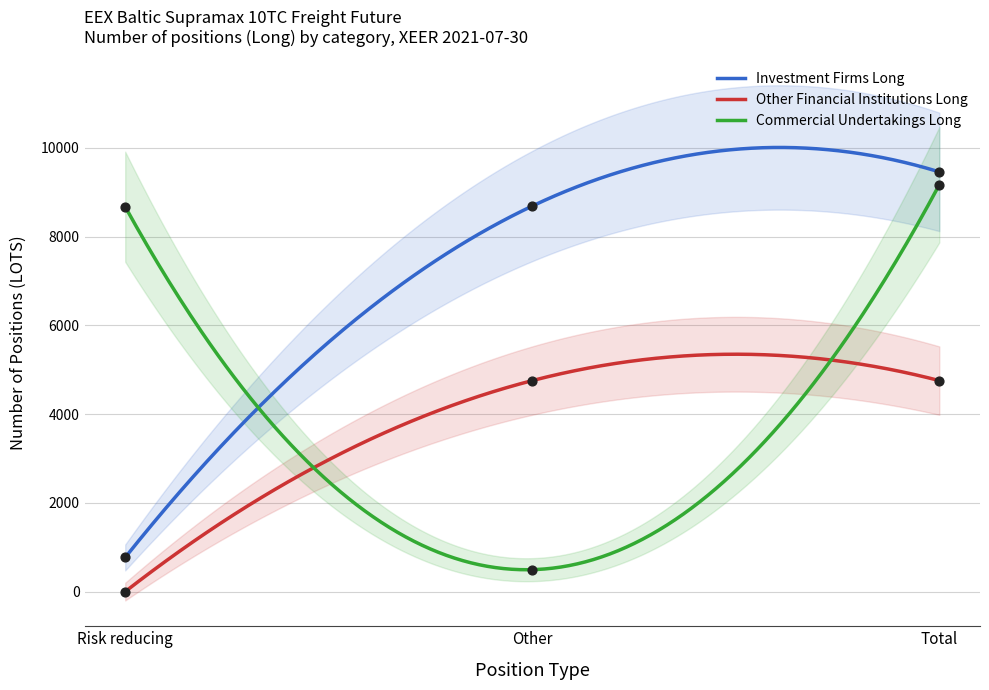

Which series contains the highest Y value?

Investment Firms Long